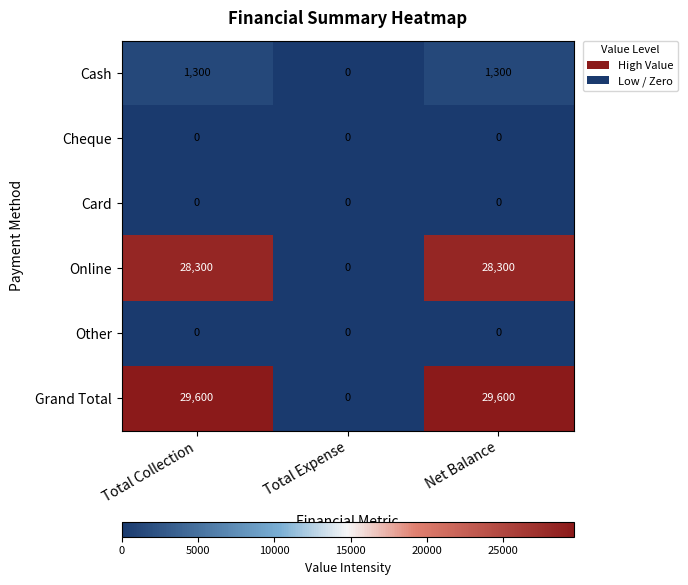

What is the spread (max minus min) of values at Net Balance?

29600